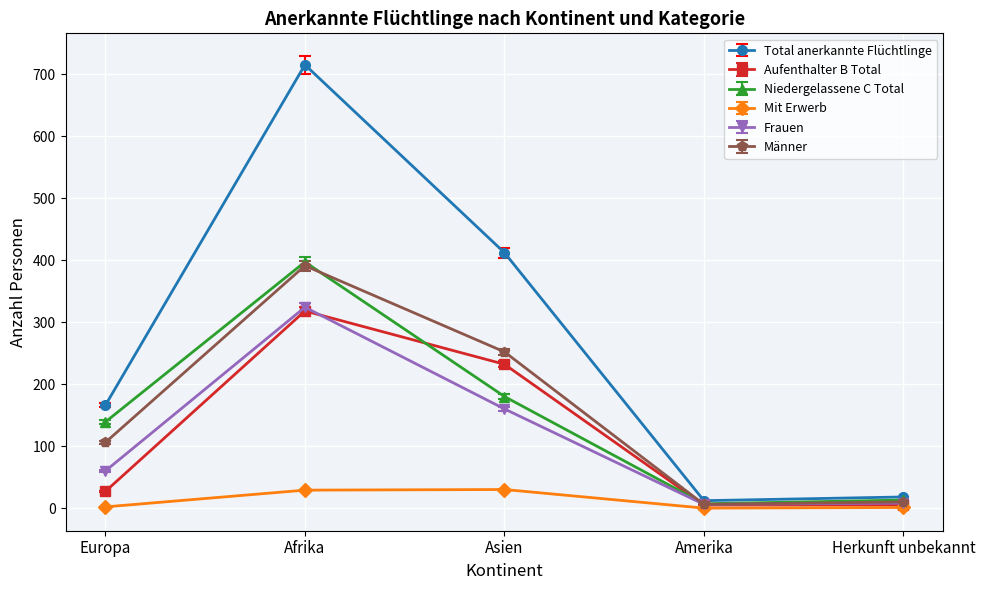

Where is Niedergelassene C Total nearest to the value 202?

Asien